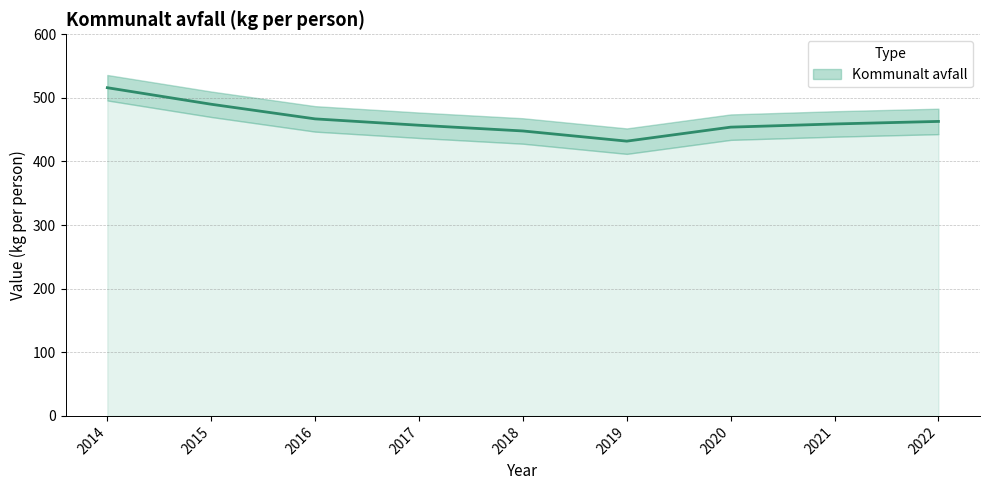

The value at 2022 is 463. True or false?

True